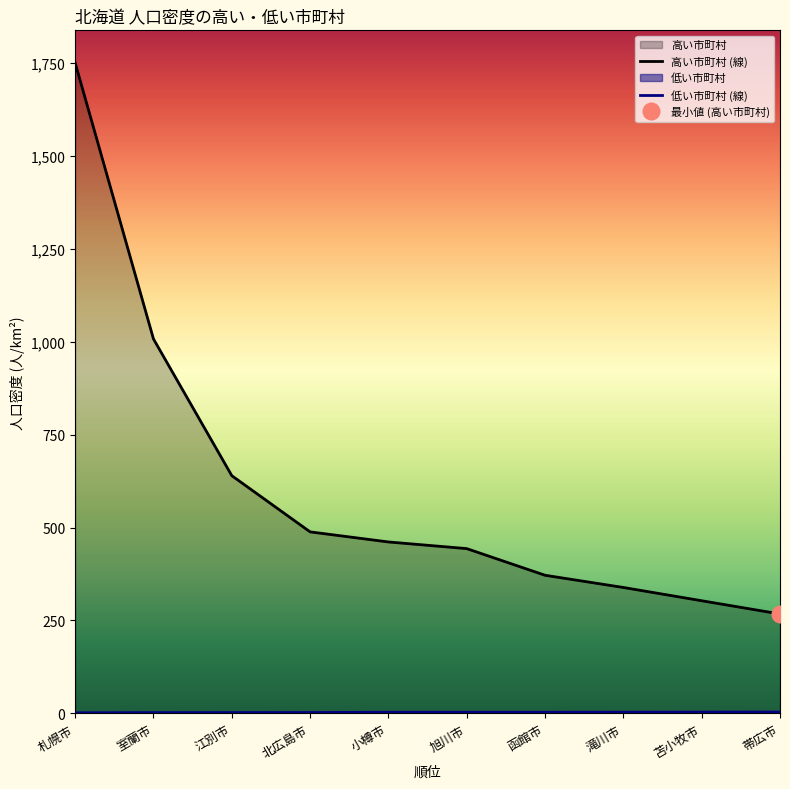

What is the label of the 7th point from the left?

函館市